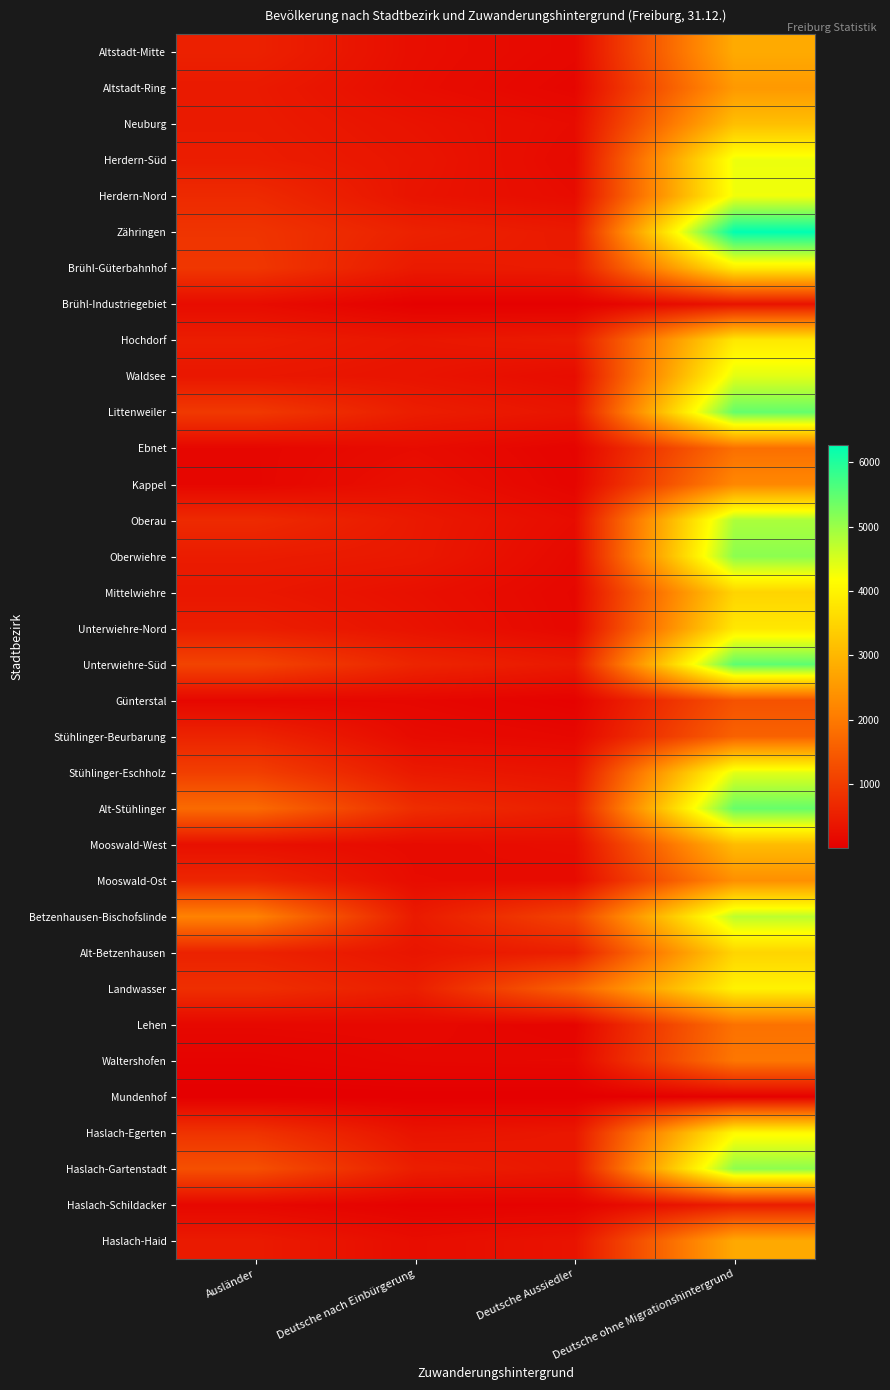

Reading right to left, transcribe all the data shown in this chart.

Altstadt-Mitte: Deutsche ohne Migrationshintergrund=2803	Deutsche Aussiedler=146	Deutsche nach Einbürgerung=240	Ausländer=548
Altstadt-Ring: Deutsche ohne Migrationshintergrund=2515	Deutsche Aussiedler=108	Deutsche nach Einbürgerung=227	Ausländer=432
Neuburg: Deutsche ohne Migrationshintergrund=3140	Deutsche Aussiedler=206	Deutsche nach Einbürgerung=319	Ausländer=447
Herdern-Süd: Deutsche ohne Migrationshintergrund=4329	Deutsche Aussiedler=175	Deutsche nach Einbürgerung=356	Ausländer=479
Herdern-Nord: Deutsche ohne Migrationshintergrund=4295	Deutsche Aussiedler=210	Deutsche nach Einbürgerung=331	Ausländer=695
Zähringen: Deutsche ohne Migrationshintergrund=6269	Deutsche Aussiedler=430	Deutsche nach Einbürgerung=555	Ausländer=864
Brühl-Güterbahnhof: Deutsche ohne Migrationshintergrund=3861	Deutsche Aussiedler=462	Deutsche nach Einbürgerung=436	Ausländer=908
Brühl-Industriegebiet: Deutsche ohne Migrationshintergrund=325	Deutsche Aussiedler=24	Deutsche nach Einbürgerung=30	Ausländer=213
Hochdorf: Deutsche ohne Migrationshintergrund=3814	Deutsche Aussiedler=444	Deutsche nach Einbürgerung=372	Ausländer=489
Waldsee: Deutsche ohne Migrationshintergrund=4420	Deutsche Aussiedler=215	Deutsche nach Einbürgerung=333	Ausländer=384
Littenweiler: Deutsche ohne Migrationshintergrund=5446	Deutsche Aussiedler=349	Deutsche nach Einbürgerung=494	Ausländer=942
Ebnet: Deutsche ohne Migrationshintergrund=1838	Deutsche Aussiedler=81	Deutsche nach Einbürgerung=207	Ausländer=121
Kappel: Deutsche ohne Migrationshintergrund=2230	Deutsche Aussiedler=95	Deutsche nach Einbürgerung=269	Ausländer=117
Oberau: Deutsche ohne Migrationshintergrund=4863	Deutsche Aussiedler=211	Deutsche nach Einbürgerung=419	Ausländer=701
Oberwiehre: Deutsche ohne Migrationshintergrund=5124	Deutsche Aussiedler=158	Deutsche nach Einbürgerung=409	Ausländer=468
Mittelwiehre: Deutsche ohne Migrationshintergrund=3485	Deutsche Aussiedler=129	Deutsche nach Einbürgerung=275	Ausländer=390
Unterwiehre-Nord: Deutsche ohne Migrationshintergrund=3801	Deutsche Aussiedler=138	Deutsche nach Einbürgerung=320	Ausländer=494
Unterwiehre-Süd: Deutsche ohne Migrationshintergrund=5502	Deutsche Aussiedler=418	Deutsche nach Einbürgerung=611	Ausländer=1118
Günterstal: Deutsche ohne Migrationshintergrund=1357	Deutsche Aussiedler=54	Deutsche nach Einbürgerung=125	Ausländer=133
Stühlinger-Beurbarung: Deutsche ohne Migrationshintergrund=1609	Deutsche Aussiedler=133	Deutsche nach Einbürgerung=190	Ausländer=592
Stühlinger-Eschholz: Deutsche ohne Migrationshintergrund=4422	Deutsche Aussiedler=330	Deutsche nach Einbürgerung=430	Ausländer=1041
Alt-Stühlinger: Deutsche ohne Migrationshintergrund=5426	Deutsche Aussiedler=507	Deutsche nach Einbürgerung=750	Ausländer=1751
Mooswald-West: Deutsche ohne Migrationshintergrund=3081	Deutsche Aussiedler=235	Deutsche nach Einbürgerung=192	Ausländer=274
Mooswald-Ost: Deutsche ohne Migrationshintergrund=2360	Deutsche Aussiedler=187	Deutsche nach Einbürgerung=213	Ausländer=627
Betzenhausen-Bischofslinde: Deutsche ohne Migrationshintergrund=4728	Deutsche Aussiedler=1119	Deutsche nach Einbürgerung=440	Ausländer=2149
Alt-Betzenhausen: Deutsche ohne Migrationshintergrund=3492	Deutsche Aussiedler=526	Deutsche nach Einbürgerung=356	Ausländer=566
Landwasser: Deutsche ohne Migrationshintergrund=3975	Deutsche Aussiedler=1622	Deutsche nach Einbürgerung=504	Ausländer=772
Lehen: Deutsche ohne Migrationshintergrund=1872	Deutsche Aussiedler=81	Deutsche nach Einbürgerung=156	Ausländer=142
Waltershofen: Deutsche ohne Migrationshintergrund=1949	Deutsche Aussiedler=140	Deutsche nach Einbürgerung=126	Ausländer=69
Mundenhof: Deutsche ohne Migrationshintergrund=39	Deutsche Aussiedler=1	Deutsche nach Einbürgerung=6	Ausländer=1
Haslach-Egerten: Deutsche ohne Migrationshintergrund=4096	Deutsche Aussiedler=390	Deutsche nach Einbürgerung=328	Ausländer=846
Haslach-Gartenstadt: Deutsche ohne Migrationshintergrund=5103	Deutsche Aussiedler=387	Deutsche nach Einbürgerung=504	Ausländer=1310
Haslach-Schildacker: Deutsche ohne Migrationshintergrund=487	Deutsche Aussiedler=62	Deutsche nach Einbürgerung=49	Ausländer=138
Haslach-Haid: Deutsche ohne Migrationshintergrund=2777	Deutsche Aussiedler=327	Deutsche nach Einbürgerung=226	Ausländer=442